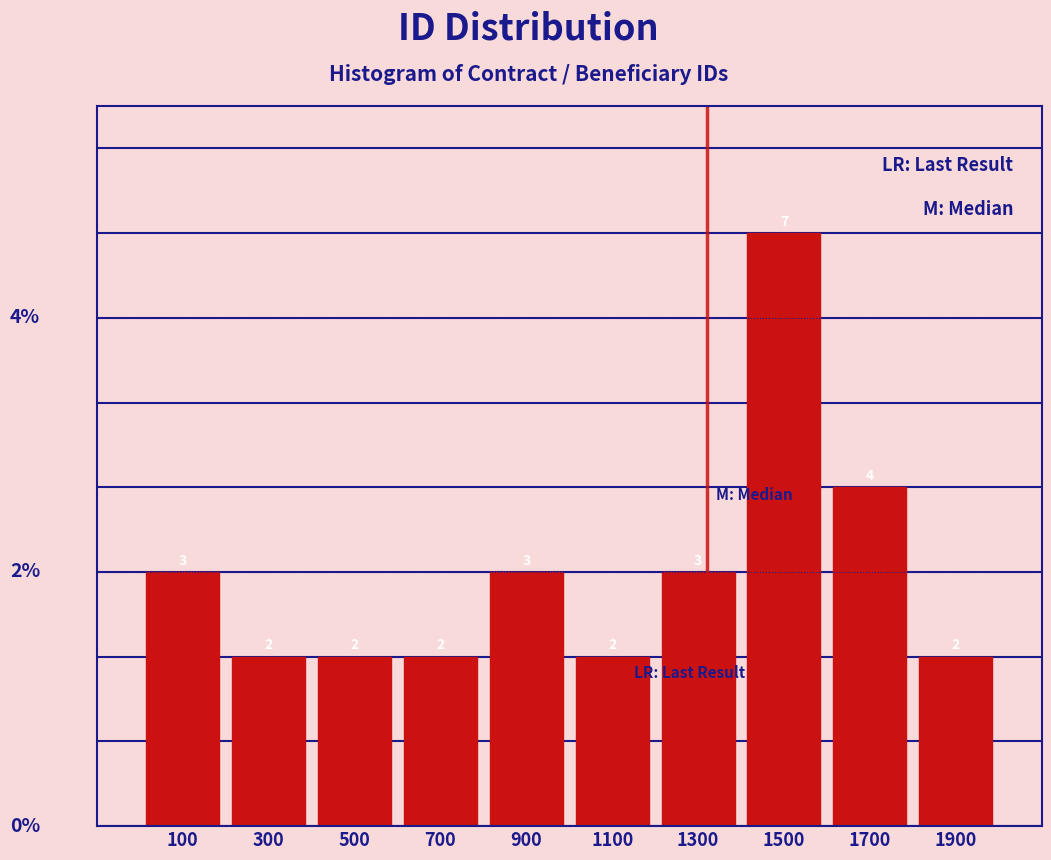

How tall is the bar that spans 800 to 1000 on the x-axis?

3